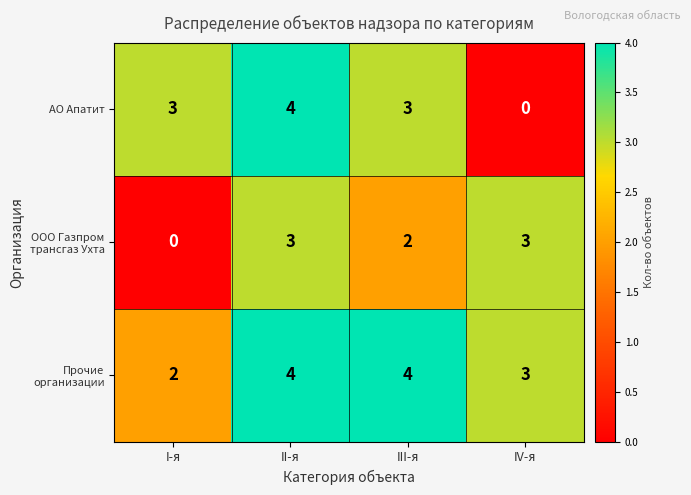

What is the approximate value of АО Апатит at II-я?

4